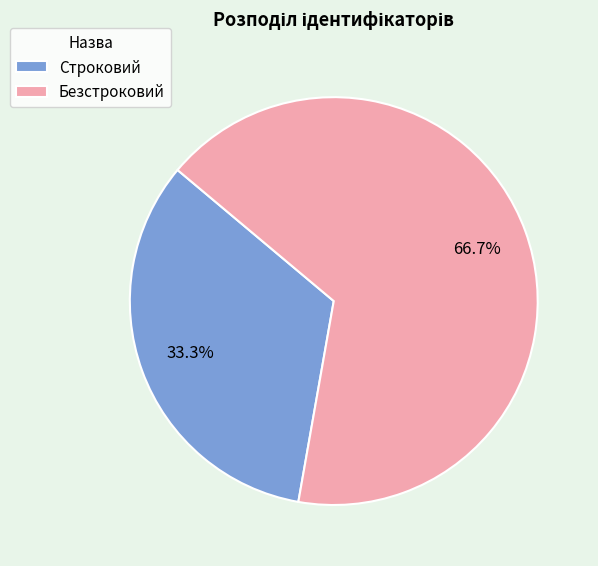

Between Строковий and Безстроковий, which is larger?

Безстроковий